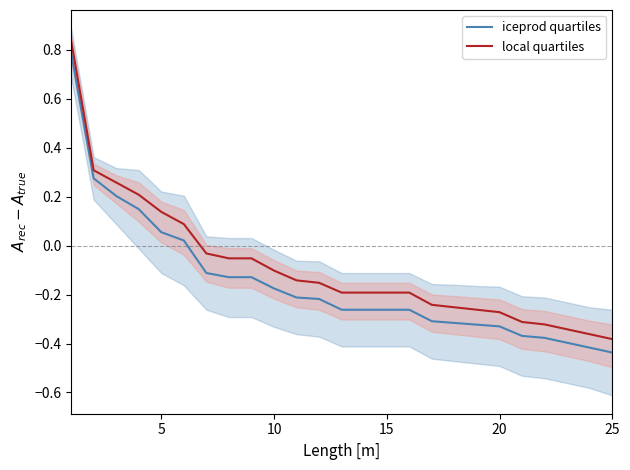

List the series in order of their peak value, highest first.

local quartiles, iceprod quartiles